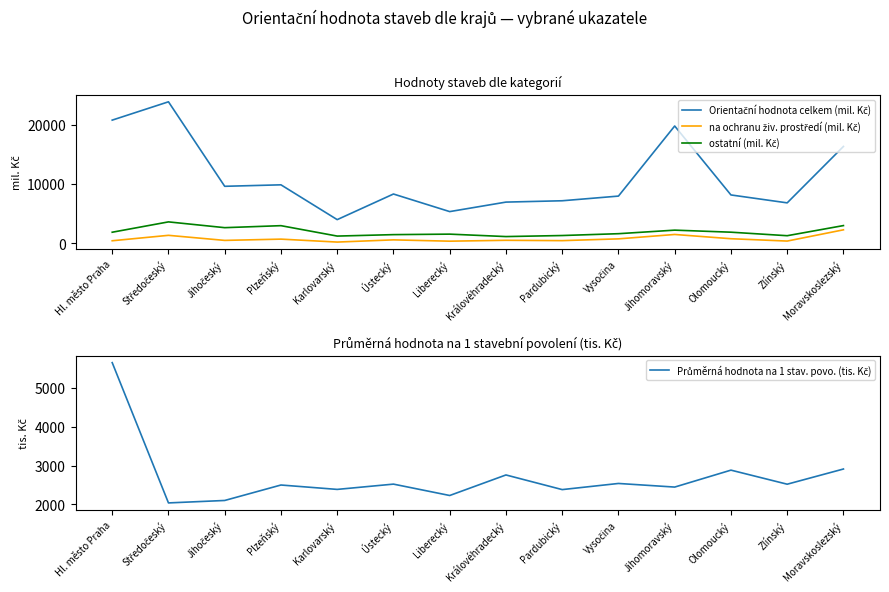

How many data points does each series have?

14